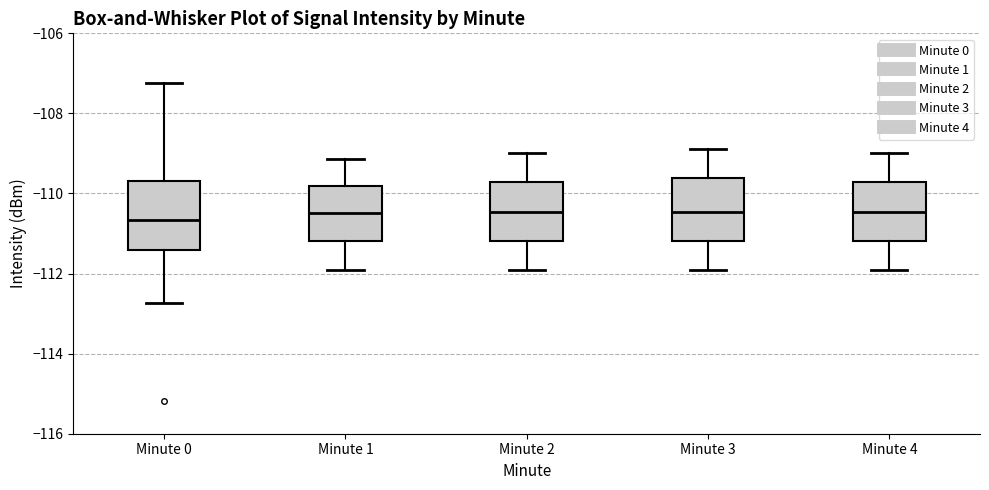

Reading left to right, transcribe this box plot: for each box, give where its median line is, the range the box spans, and where its two whiskers end, as read against the y-axis. The values are not printed on the chart, so give them approximately, as read against the axis.

Minute 0: median -110.6, box -111.4 to -109.6, whiskers -112.8 to -107.2
Minute 1: median -110.4, box -111.2 to -109.8, whiskers -112.0 to -109.2
Minute 2: median -110.4, box -111.2 to -109.8, whiskers -111.8 to -109.0
Minute 3: median -110.4, box -111.2 to -109.6, whiskers -111.8 to -108.8
Minute 4: median -110.4, box -111.2 to -109.8, whiskers -111.8 to -109.0